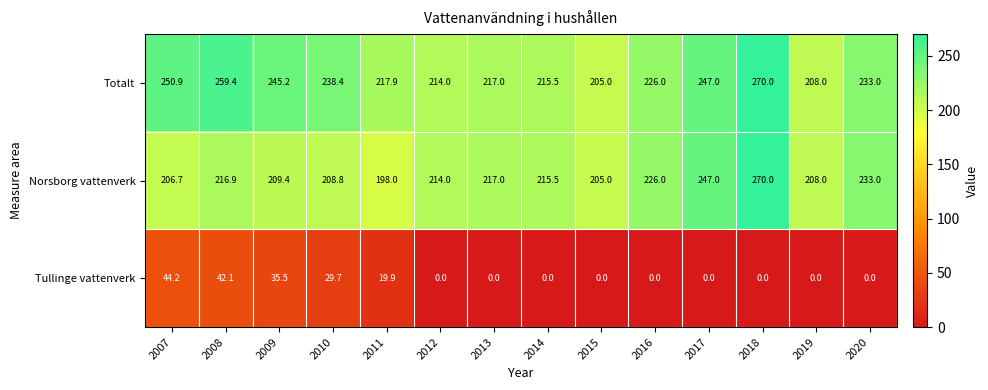

At how many categories does at least one series exceed 145?

14